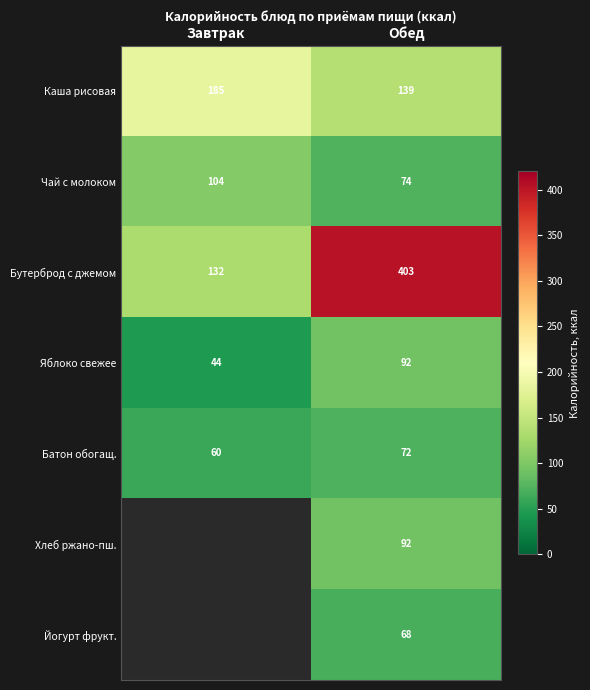

What is the greatest value displayed?

403.2